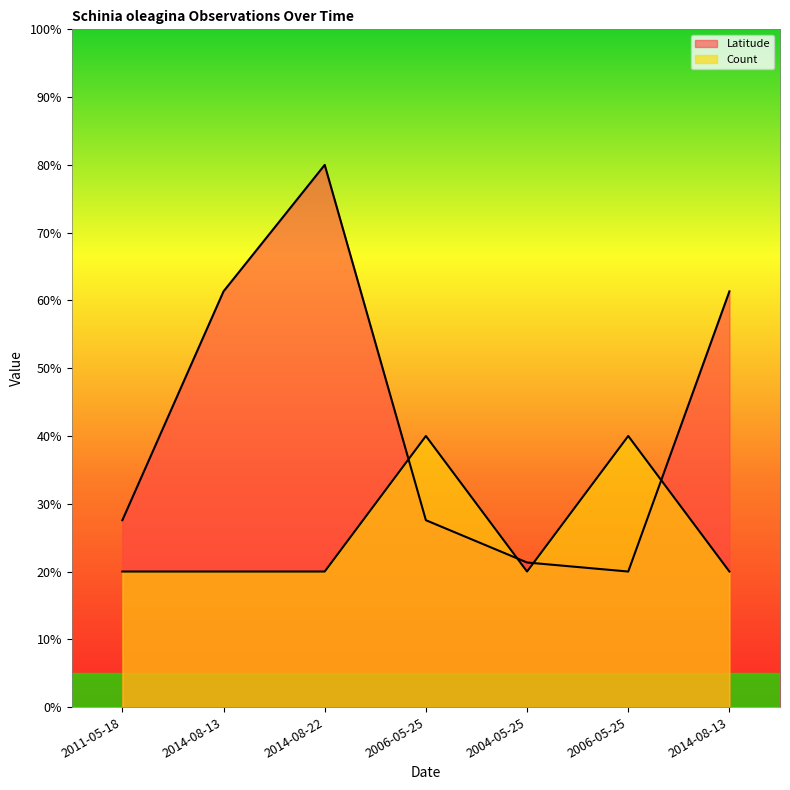

What is the smallest value displayed?

20.0